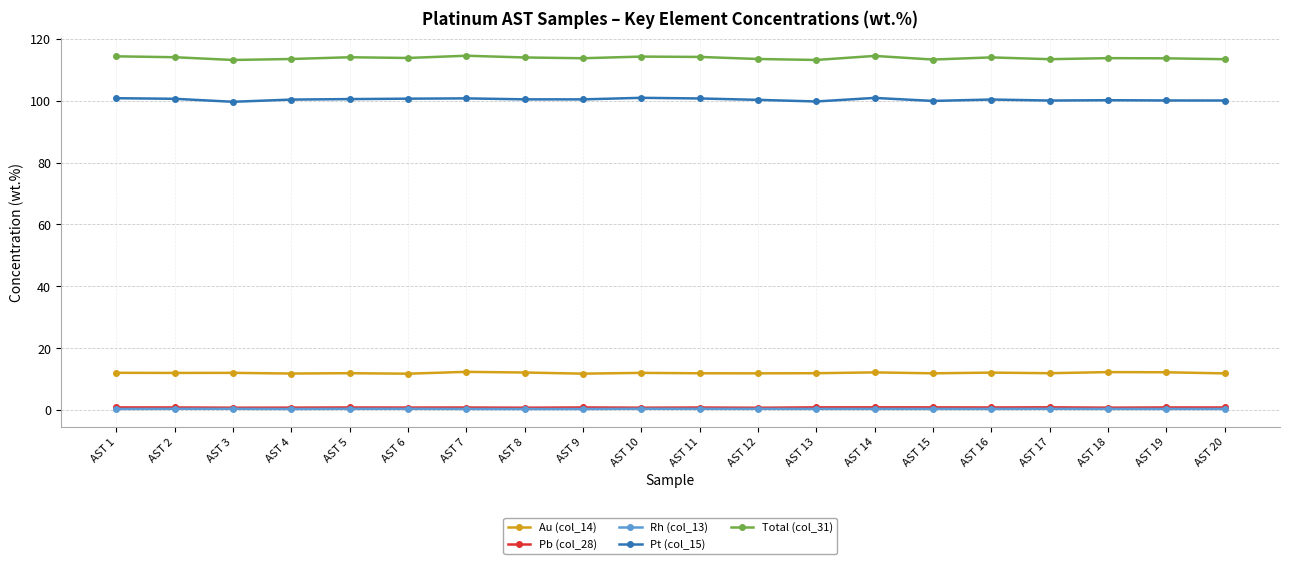

How many series are shown in this chart?

5